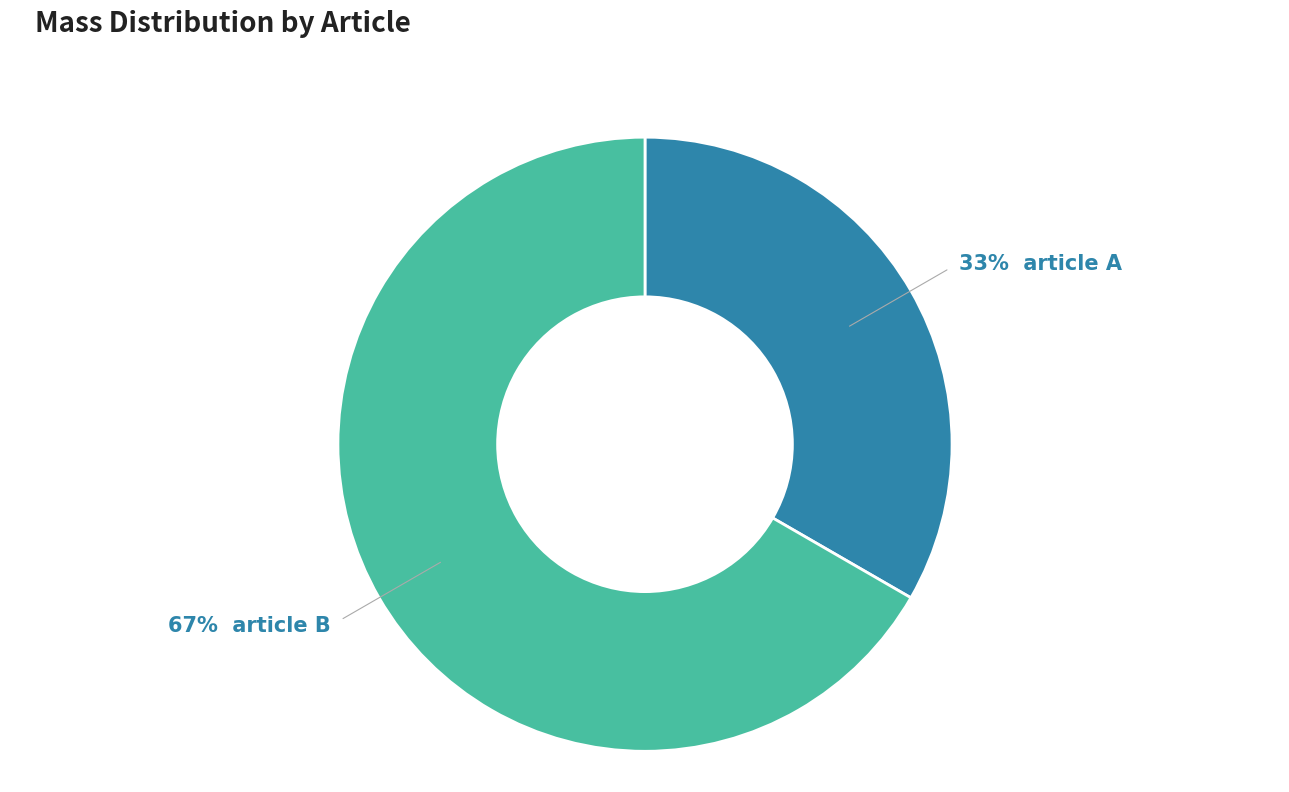

To the nearest percent, what is the average slice percentage?

50%